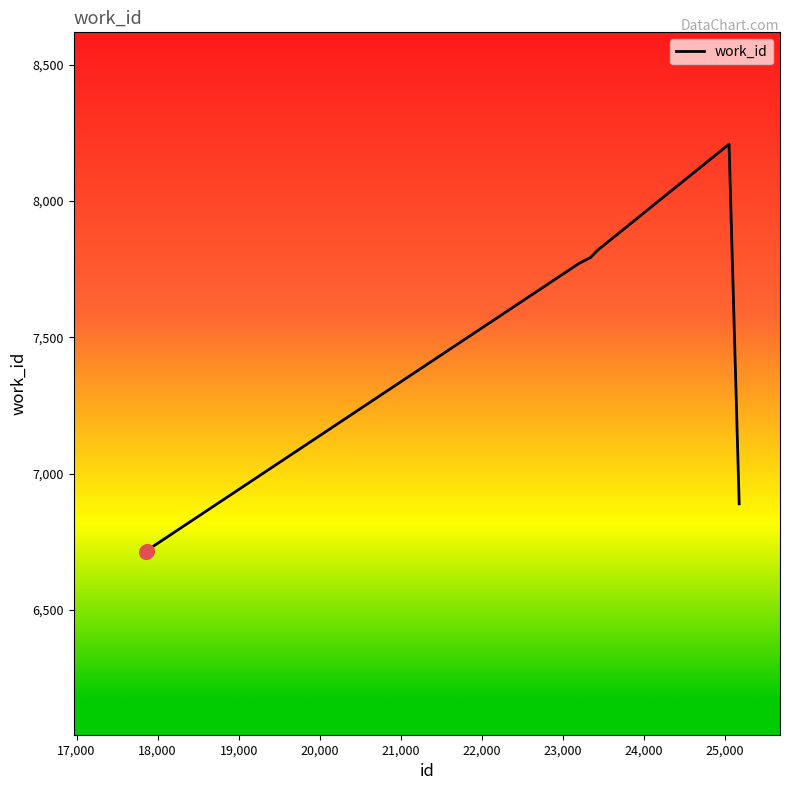

True or false: there are more than 0 points higher than both neighbors.

True